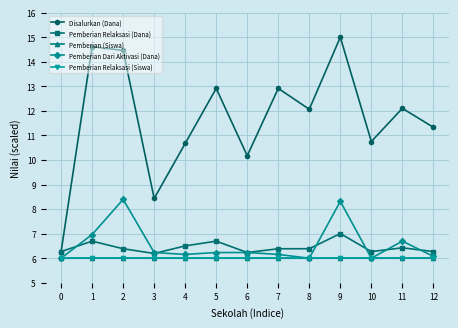

What is the sum of the Pemberian Dari Aktivasi (Dana) values at 5 and 0?

12.2